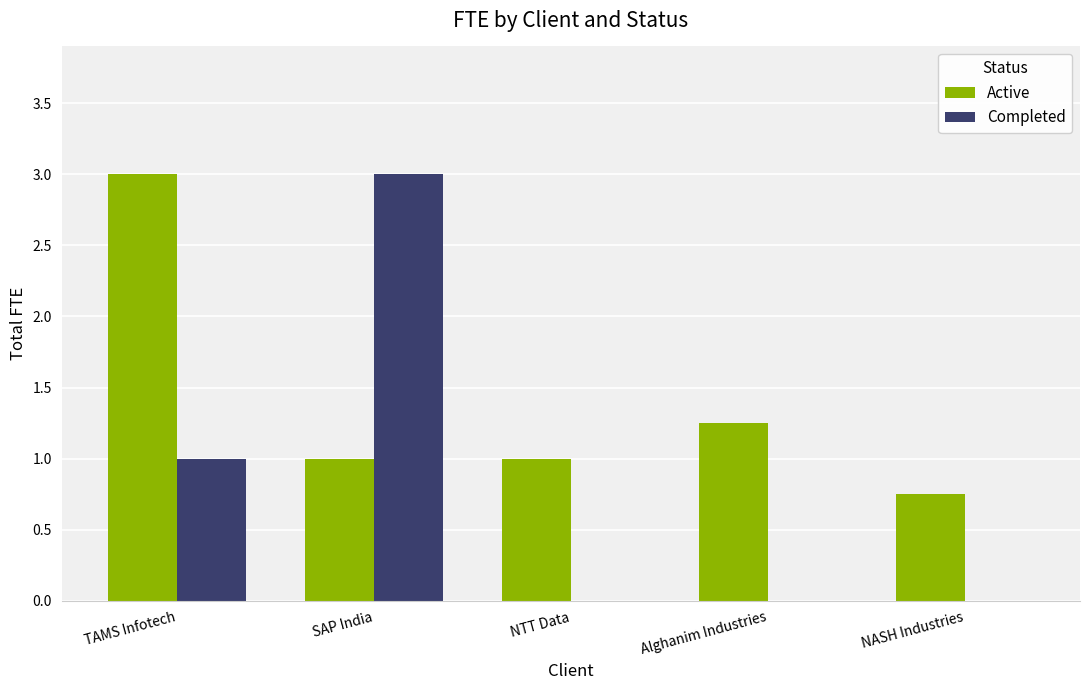

What is the approximate value of Active at NTT Data?

1.0